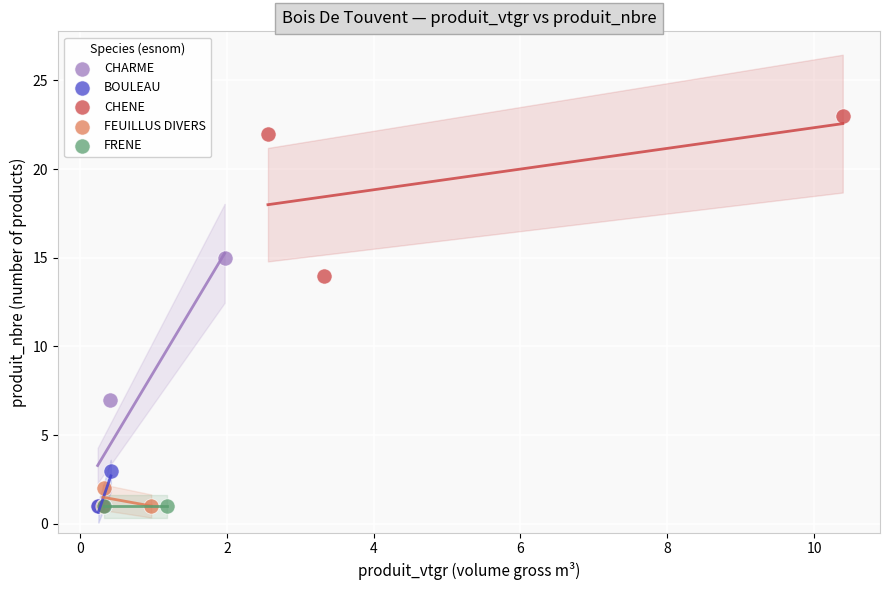

What are all the series names shown in the legend?

CHARME, BOULEAU, CHENE, FEUILLUS DIVERS, FRENE